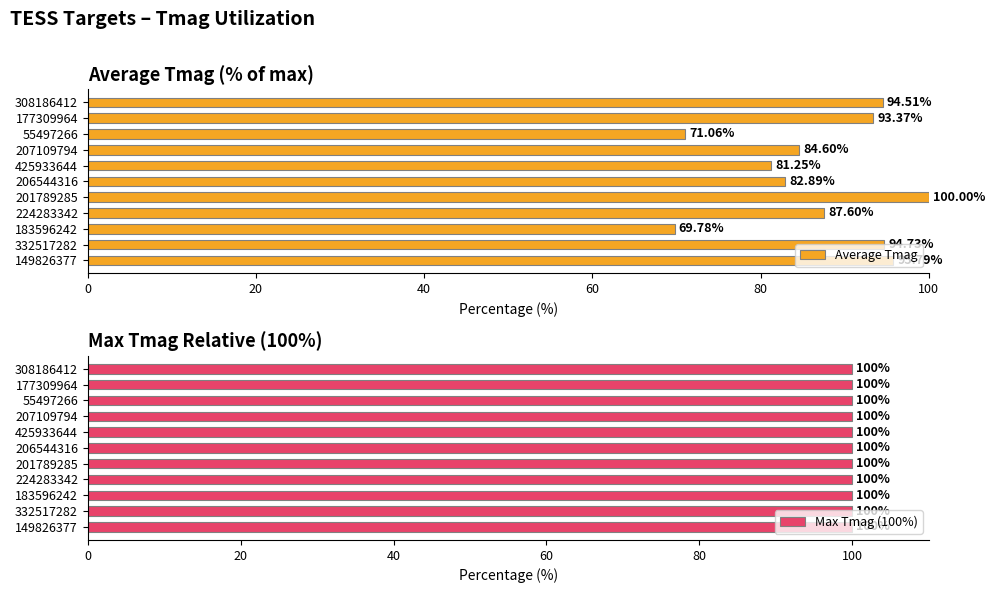

What is the difference between the maximum and minimum values in the Average Tmag series?

30.2